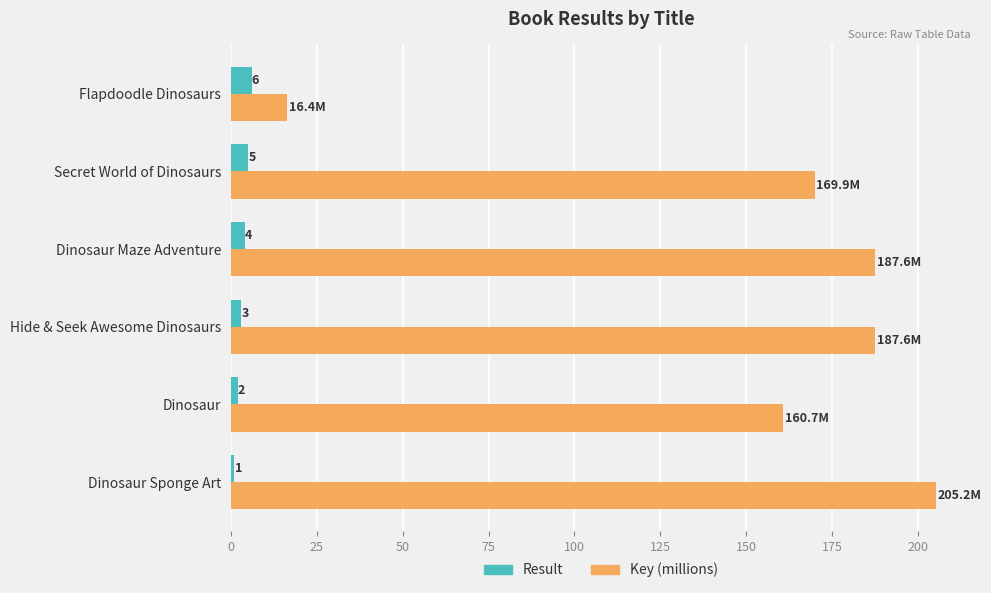

Which series changed the most between Dinosaur Maze Adventure and Flapdoodle Dinosaurs?

Key (millions)